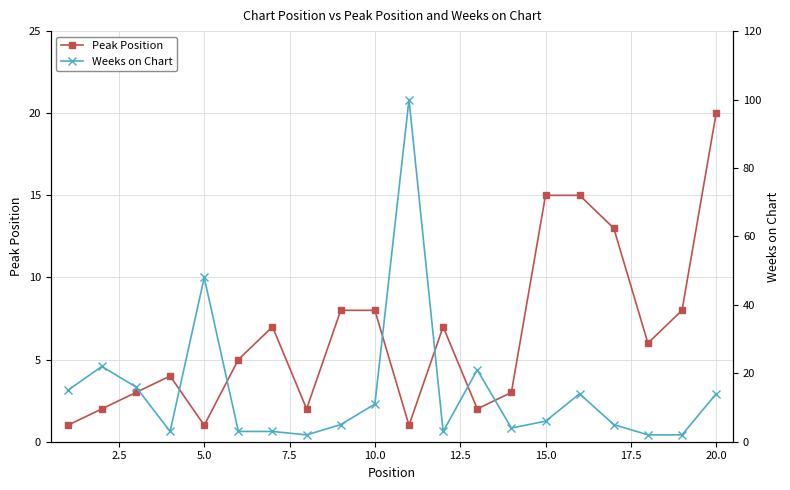

The value of Peak Position at 20.0 is 29. True or false?

False